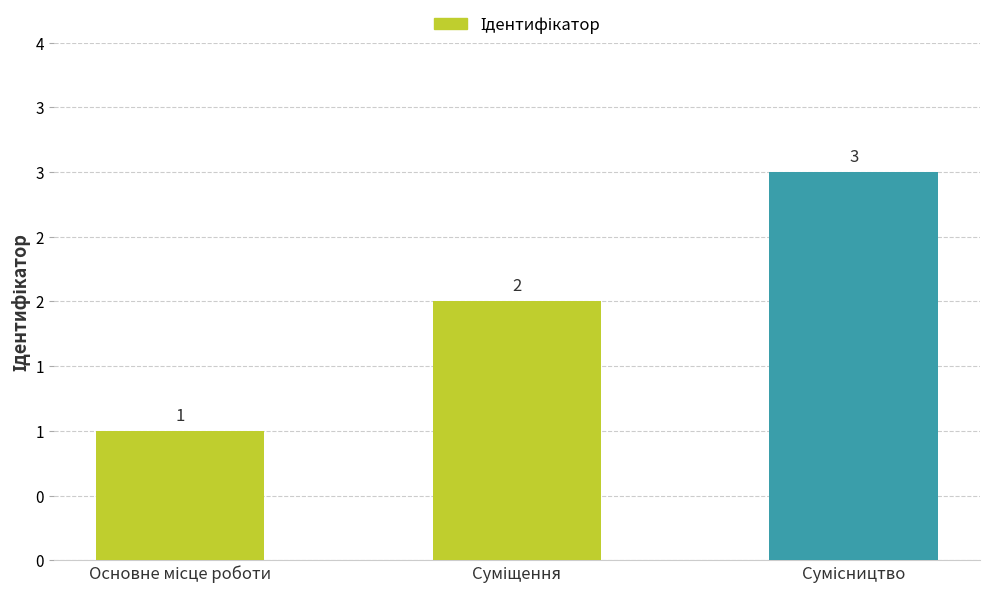

Are the bars horizontal?

No